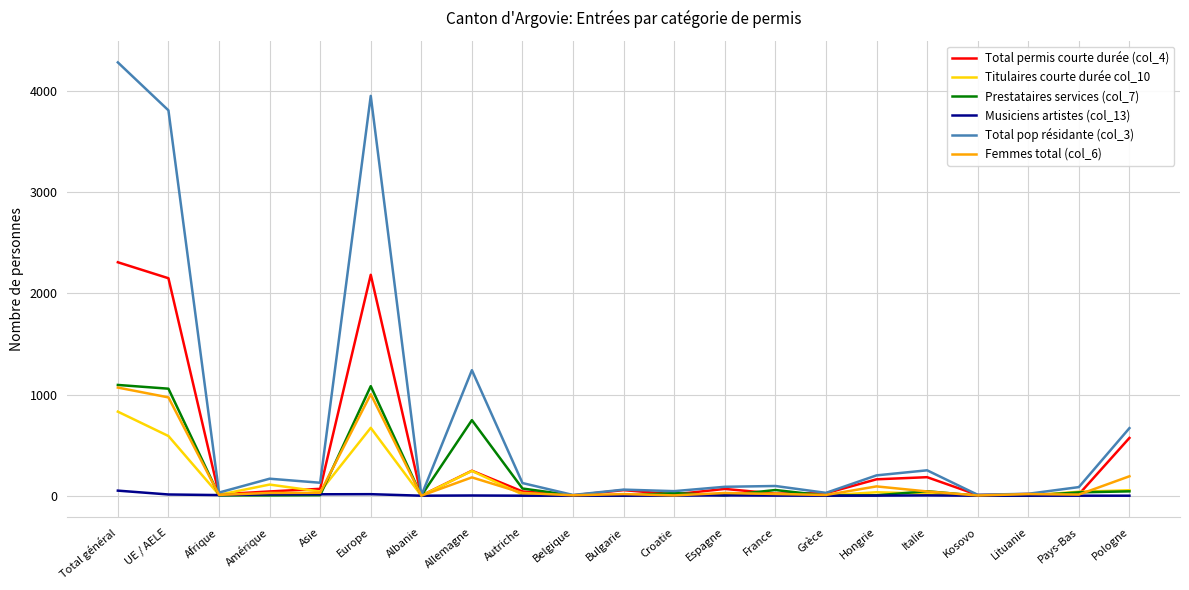

Is it true that Total pop résidante (col_3) equals 125 at Autriche?

True